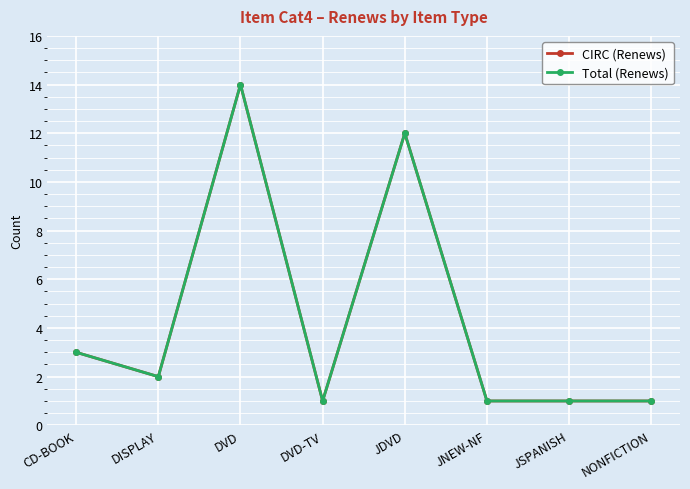

What is the difference between the maximum and second lowest values in the Total (Renews) series?

13